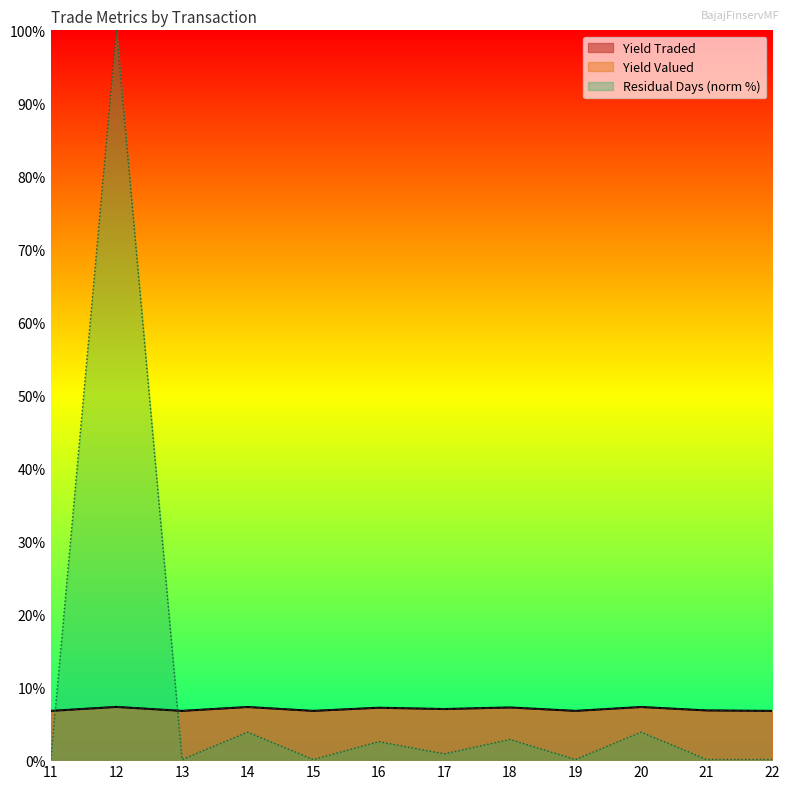

After their last crossing, which series has the higher values: Yield Valued or Yield Traded?

Yield Traded